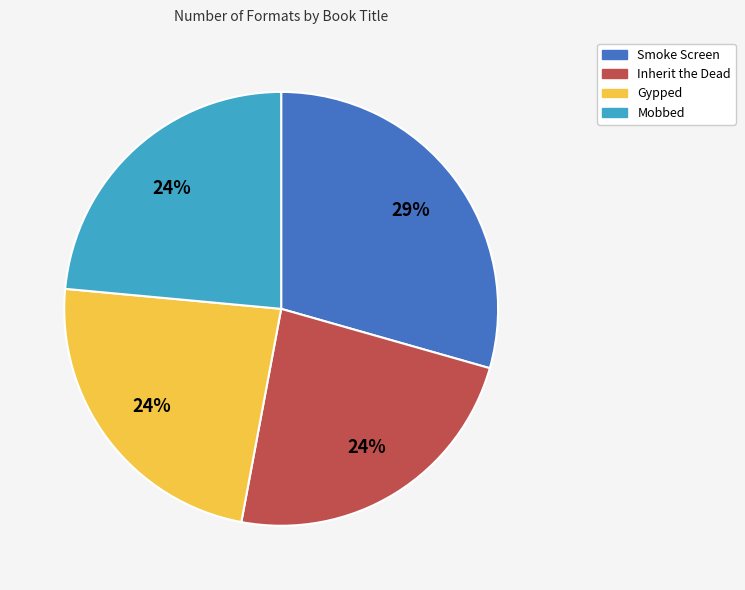

True or false: Smoke Screen accounts for 29% of the total.

True